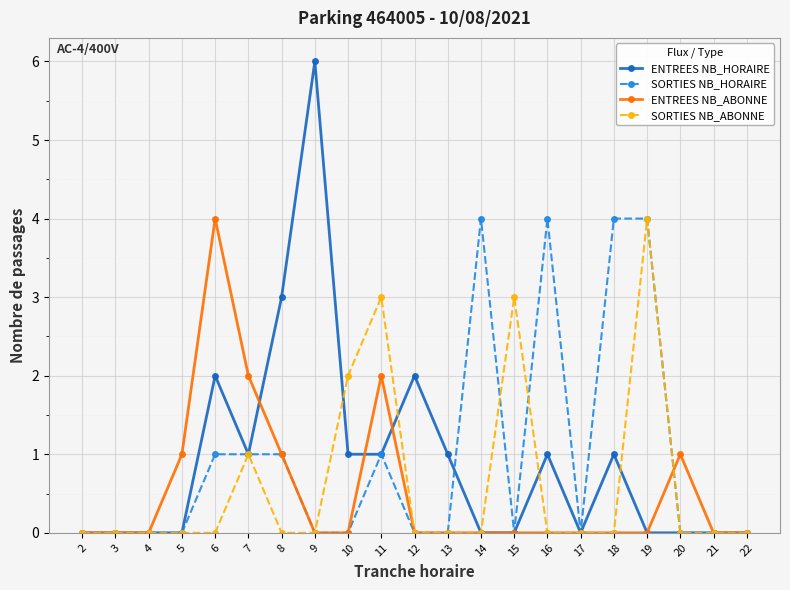

Which category has the highest value in the ENTREES NB_HORAIRE series?

9